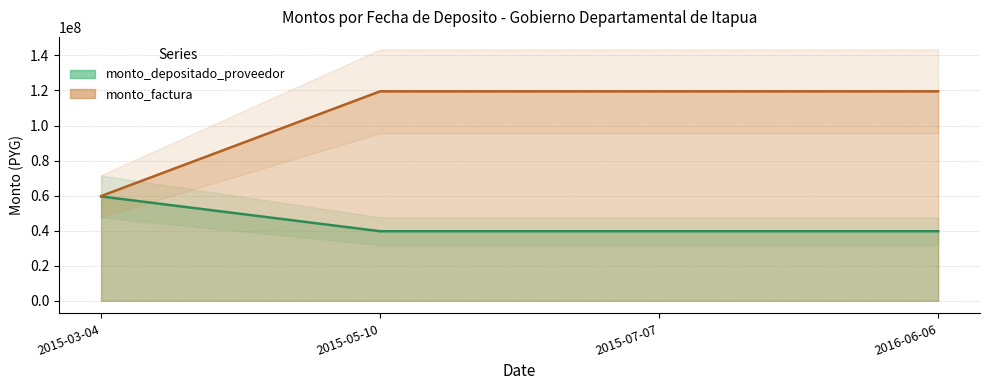

True or false: monto_depositado_proveedor and monto_factura intersect in this chart.

False